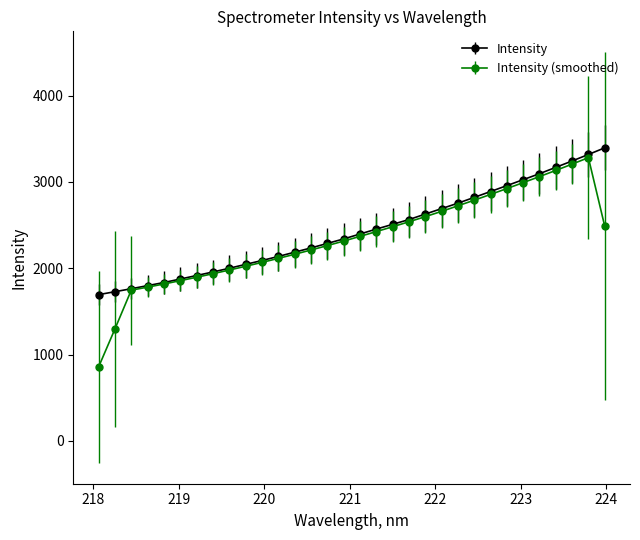

What is the value of the Intensity (smoothed) point at the 3rd from the left?

1746.1